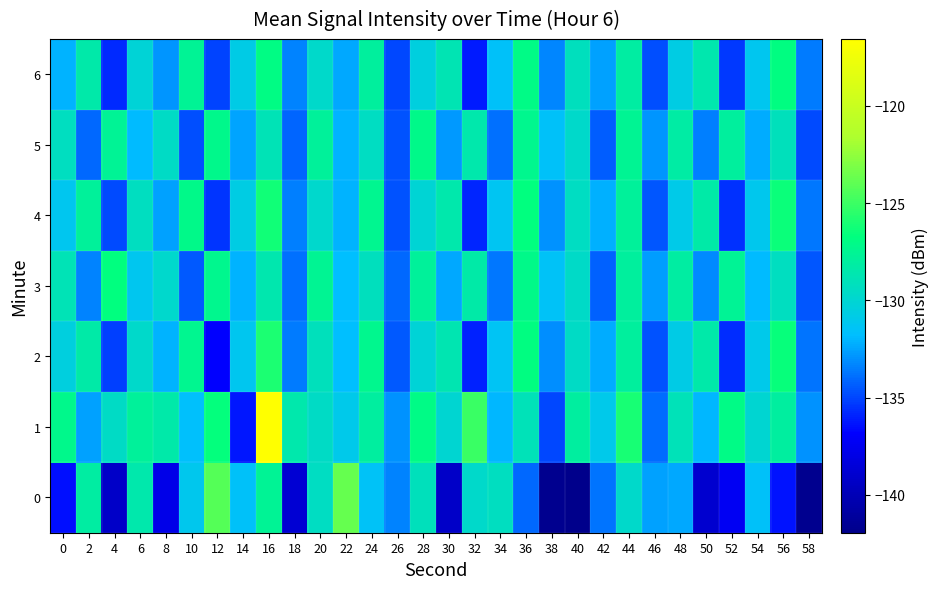

Which series has the largest total across all categories?

1